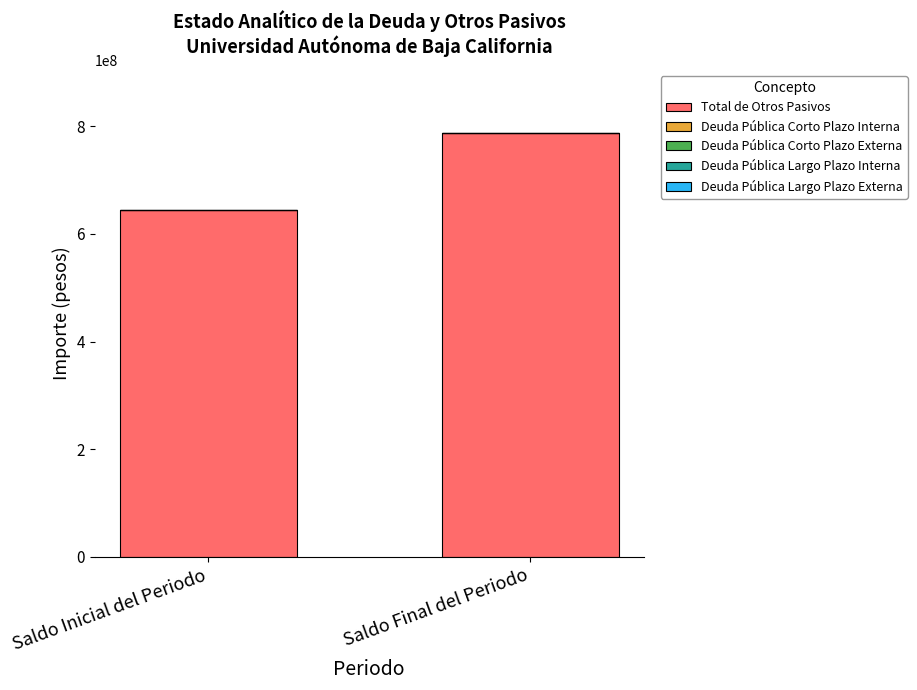

What is the label of the 1st bar from the left?

Saldo Inicial del Periodo